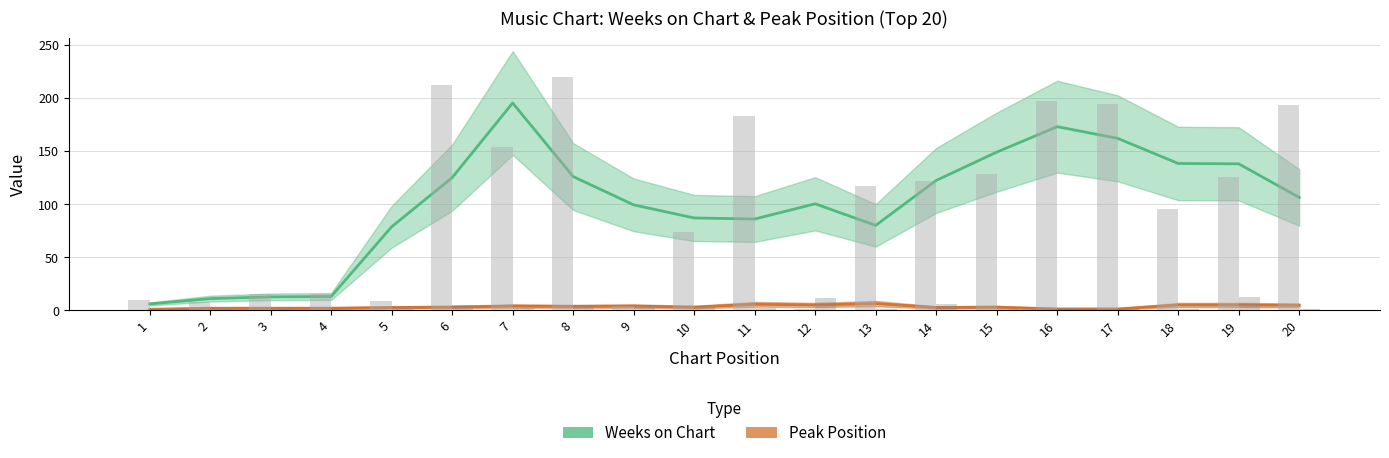

Which series has the largest total across all categories?

Weeks on Chart